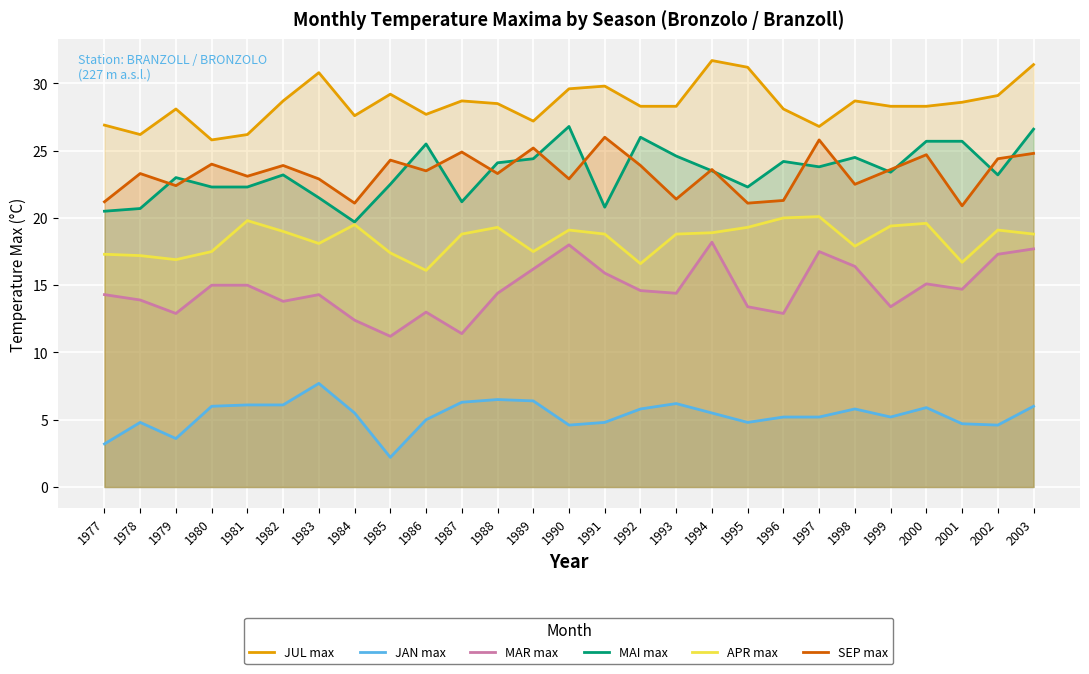

What is the approximate value of MAI max at 1978?

20.7